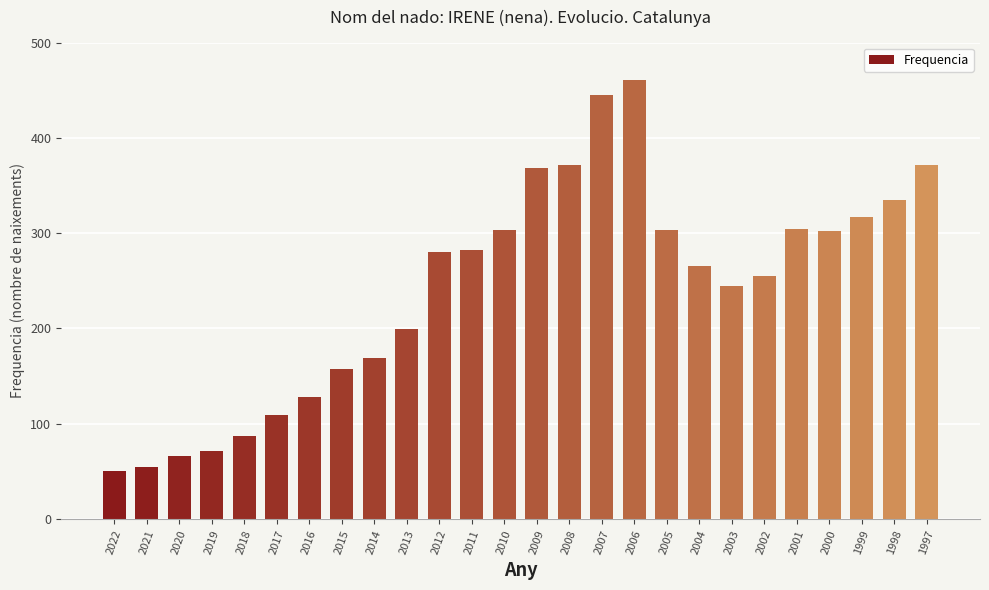

Which category has the highest value across all series?

2006